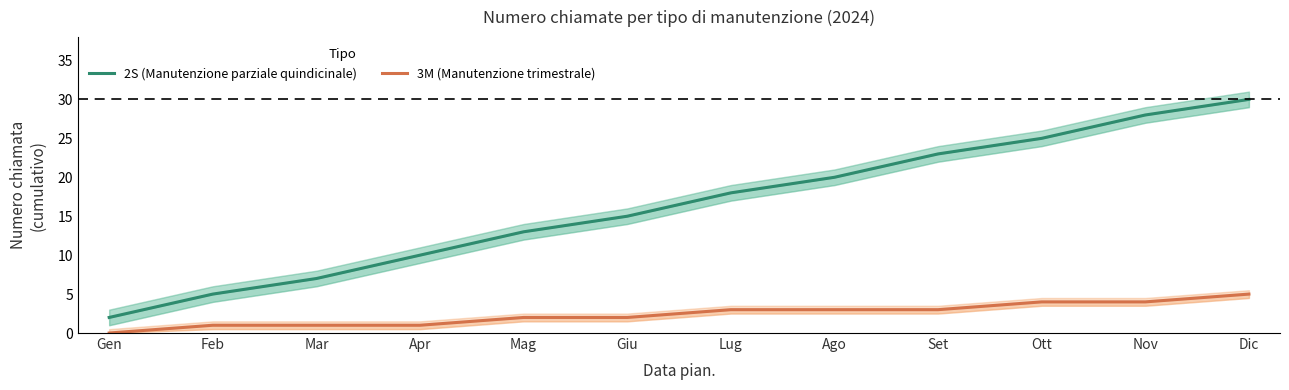

Is it true that 2S (Manutenzione parziale quindicinale) equals 10 at Apr?

True